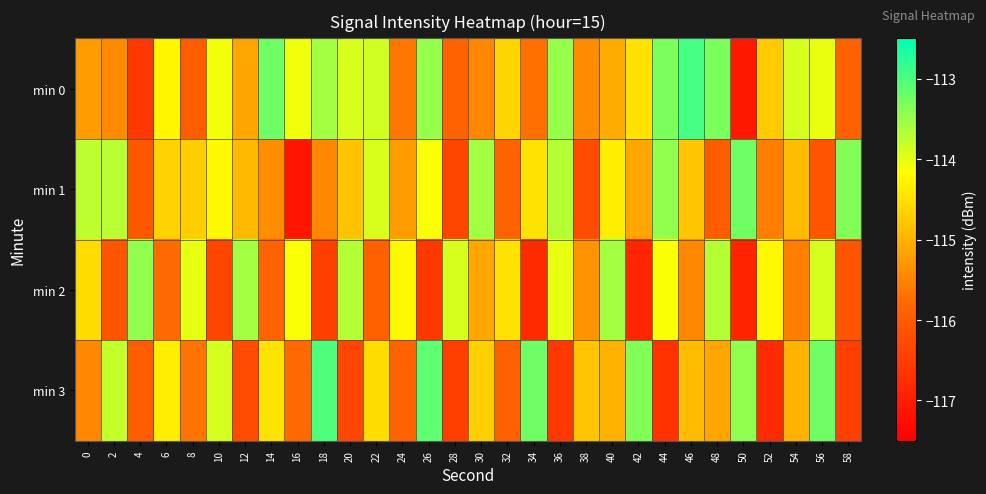

Which has a higher value, 32 or 22?

22